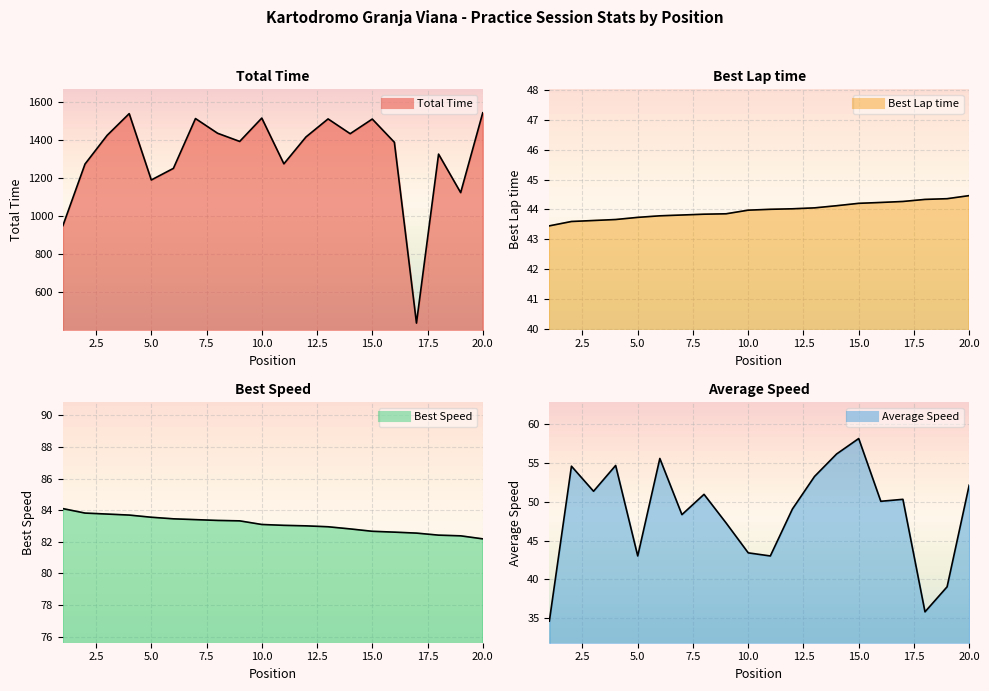

At which category is the sum across all series the highest?

20